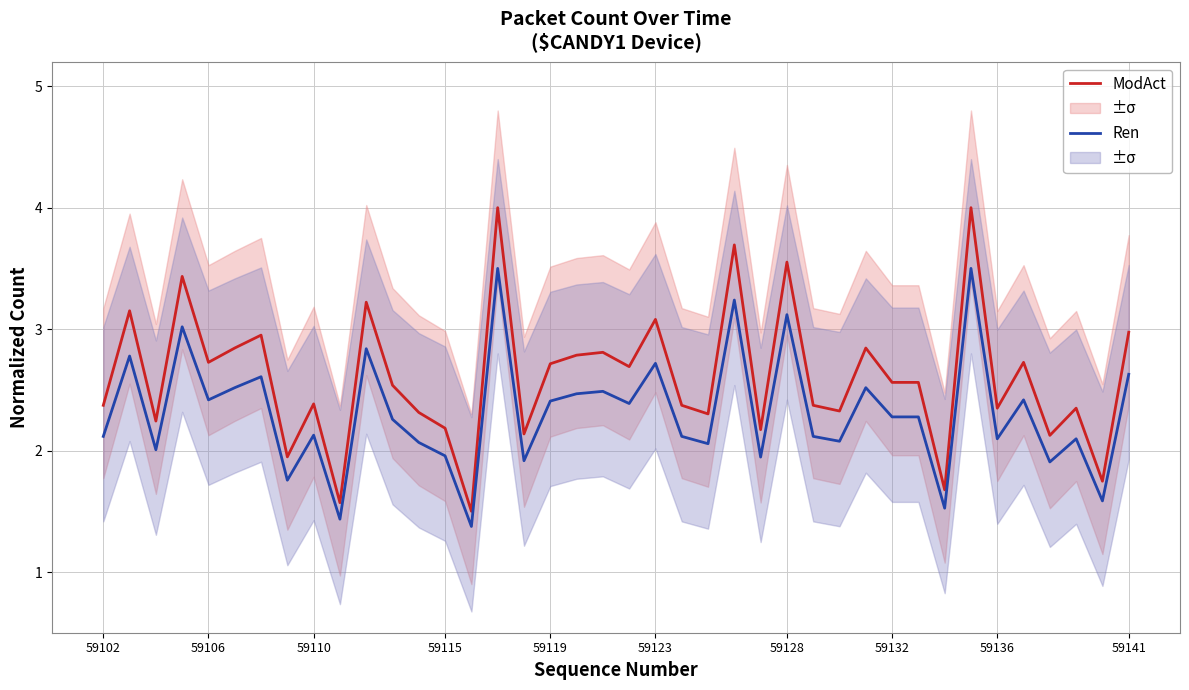

What is the difference between the highest and lowest values at 14?

0.1